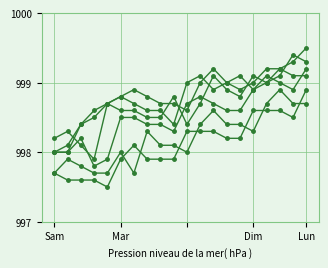

How many data points does each series have?

20